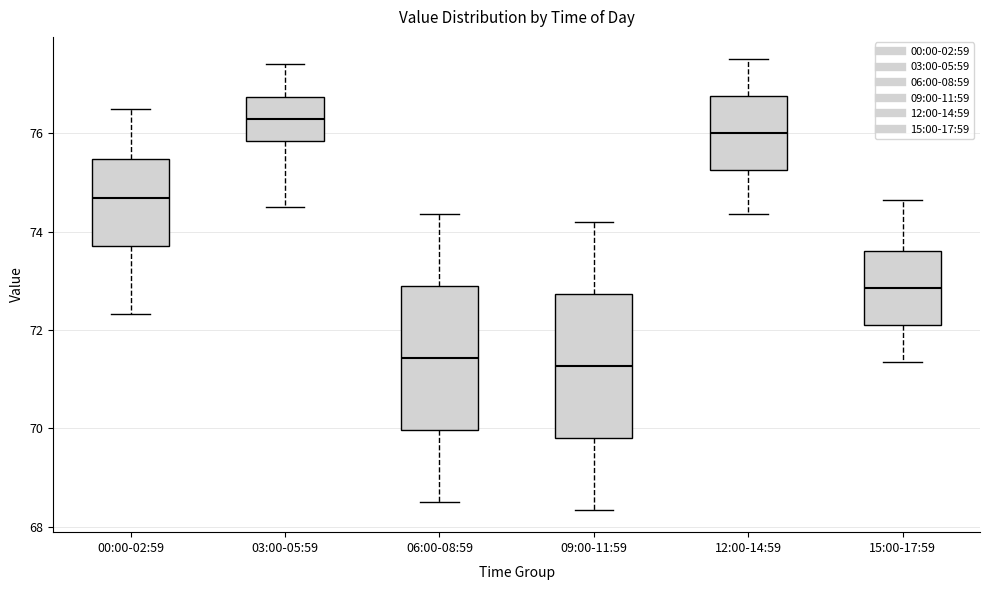

Reading left to right, read every box against the y-axis: the position of its median line, the range the box covers, and the ends of its whiskers. The values are not printed on the chart, so give them approximately, as read against the axis.

00:00-02:59: median 74.6, box 73.8 to 75.4, whiskers 72.4 to 76.6
03:00-05:59: median 76.2, box 75.8 to 76.8, whiskers 74.6 to 77.4
06:00-08:59: median 71.4, box 70.0 to 72.8, whiskers 68.6 to 74.4
09:00-11:59: median 71.2, box 69.8 to 72.8, whiskers 68.4 to 74.2
12:00-14:59: median 76.0, box 75.2 to 76.8, whiskers 74.4 to 77.6
15:00-17:59: median 72.8, box 72.2 to 73.6, whiskers 71.4 to 74.6